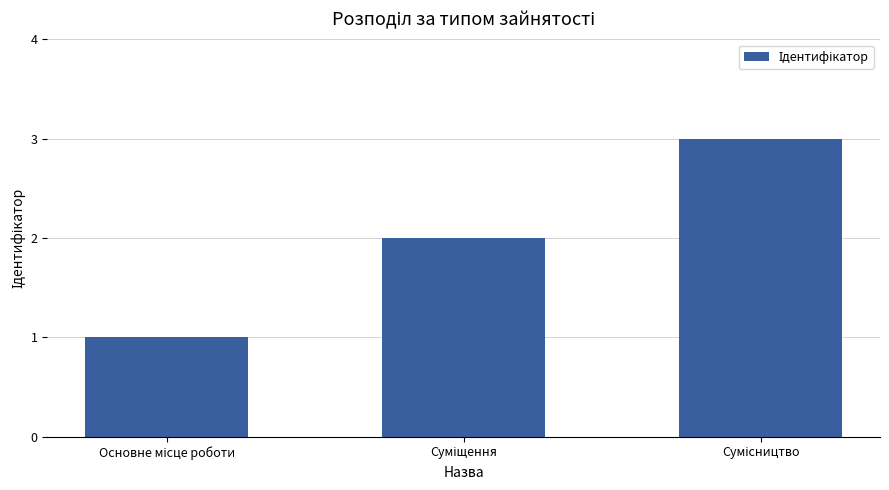

What is the difference between the maximum and second lowest values?

1